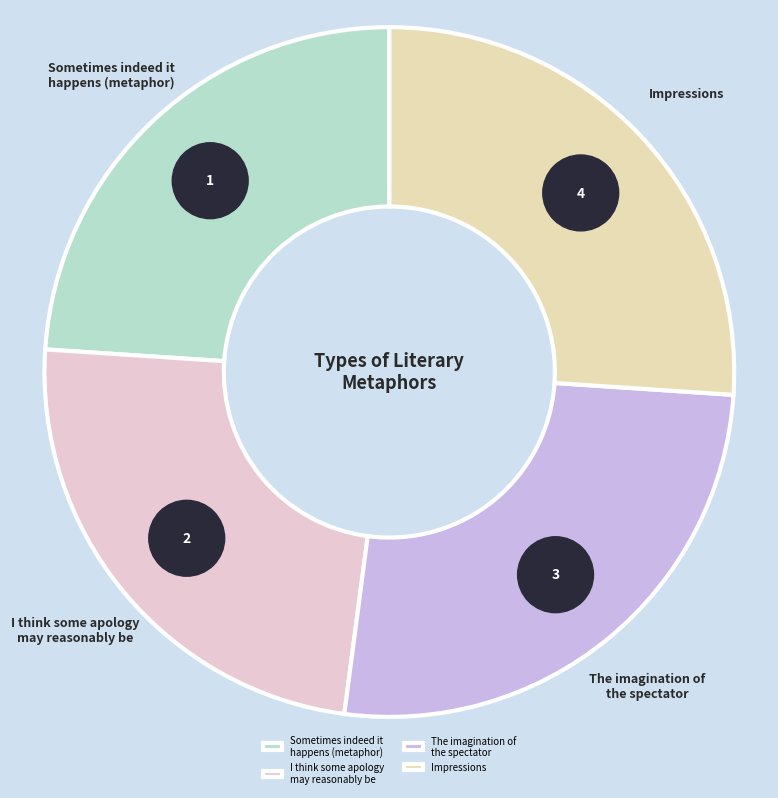

What percentage do Sometimes indeed it
happens (metaphor) and The imagination of
the spectator together represent?

50.0%